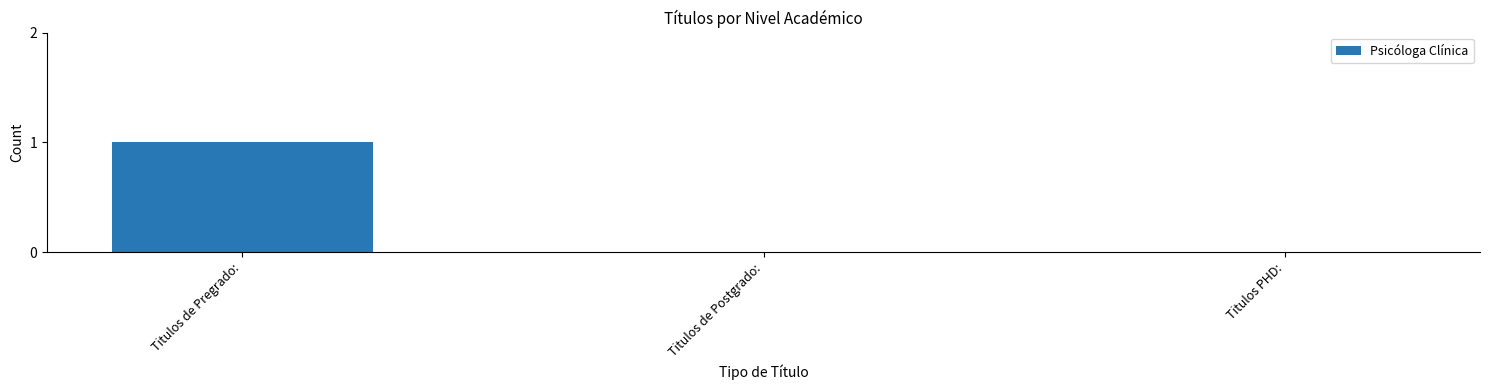

Reading left to right, transcribe all the data shown in this chart.

1	0	0